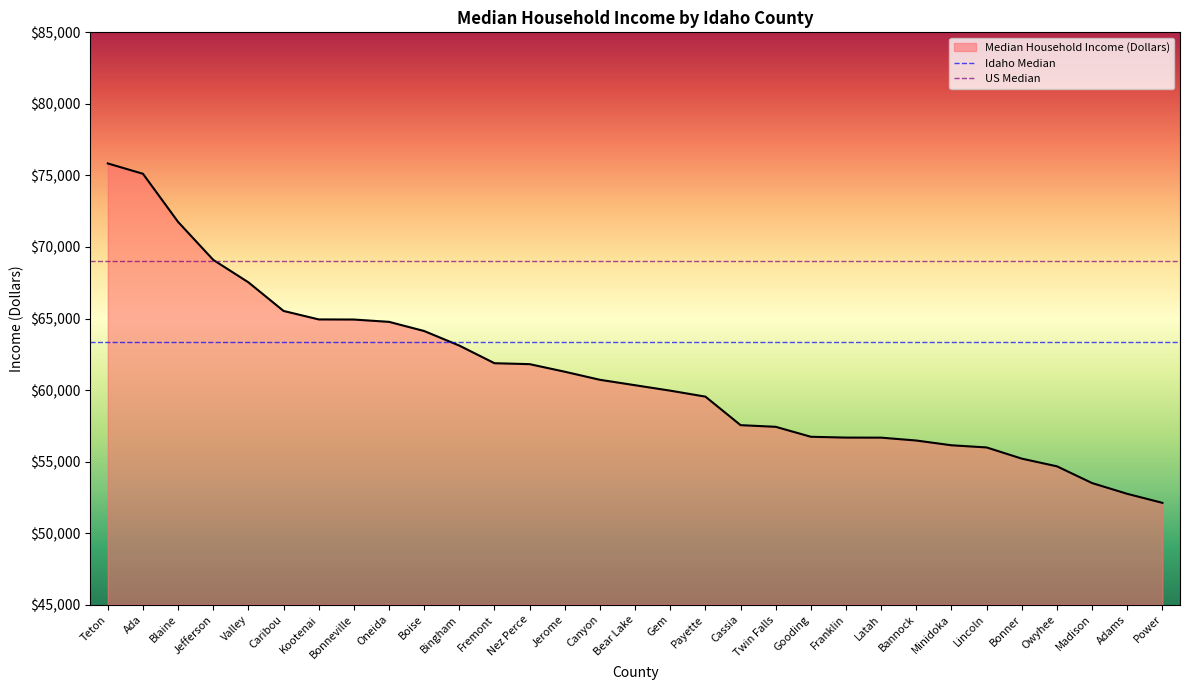

Reading right to left, transcribe all the data shown in this chart.

Power=52116	Adams=52746	Madison=53498	Owyhee=54669	Bonner=55206	Lincoln=55988	Minidoka=56140	Bannock=56472	Latah=56673	Franklin=56677	Gooding=56734	Twin Falls=57430	Cassia=57547	Payette=59540	Gem=59957	Bear Lake=60337	Canyon=60716	Jerome=61280	Nez Perce=61810	Fremont=61875	Bingham=63106	Boise=64125	Oneida=64766	Bonneville=64928	Kootenai=64936	Caribou=65528	Valley=67528	Jefferson=69097	Blaine=71749	Ada=75115	Teton=75837